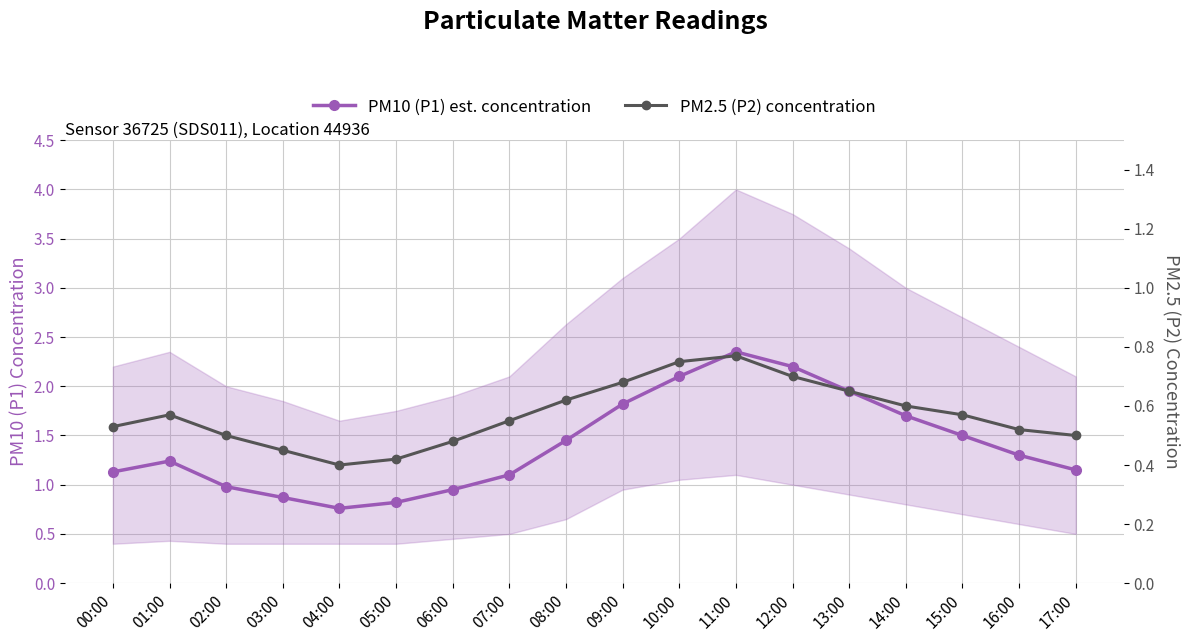

Reading right to left, extract all data points from this chart.

PM10 (P1) est. concentration: 17:00=1.1	16:00=1.3	15:00=1.5	14:00=1.7	13:00=1.9	12:00=2.2	11:00=2.4	10:00=2.1	09:00=1.8	08:00=1.4	07:00=1.1	06:00=0.9	05:00=0.8	04:00=0.8	03:00=0.9	02:00=1.0	01:00=1.2	00:00=1.1
PM2.5 (P2) concentration: 17:00=0.5	16:00=0.5	15:00=0.6	14:00=0.6	13:00=0.7	12:00=0.7	11:00=0.8	10:00=0.8	09:00=0.7	08:00=0.6	07:00=0.6	06:00=0.5	05:00=0.4	04:00=0.4	03:00=0.5	02:00=0.5	01:00=0.6	00:00=0.5